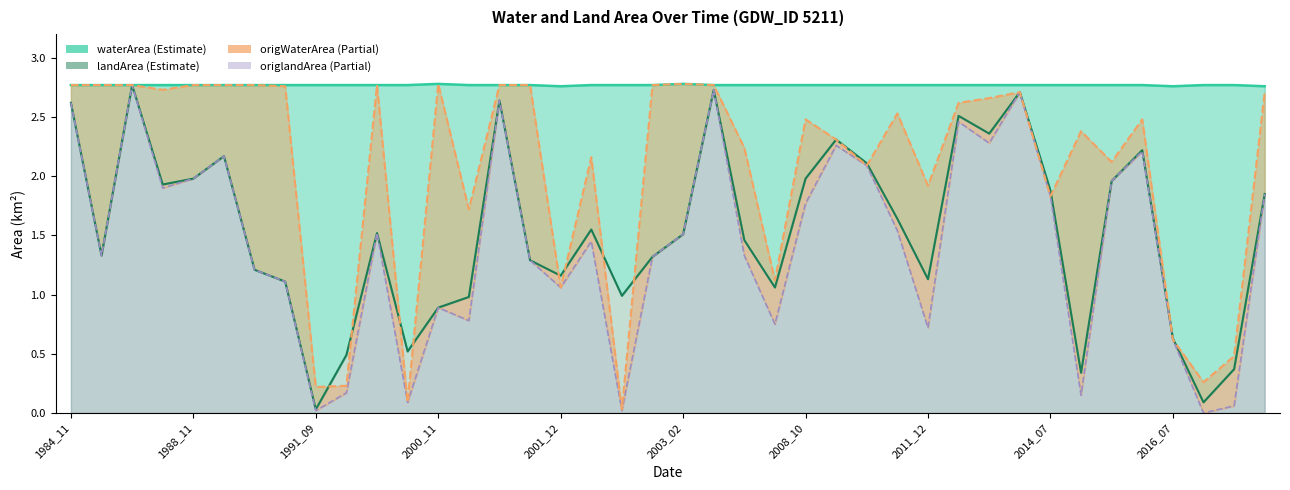

True or false: landArea has more than 0 points higher than both neighbors.

True